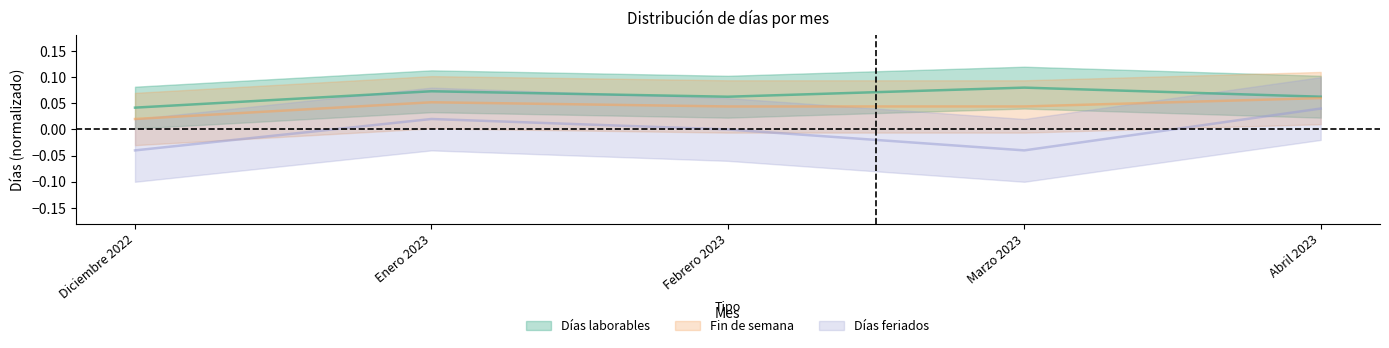

Is it true that Días laborables equals 0.0 at Marzo 2023?

False